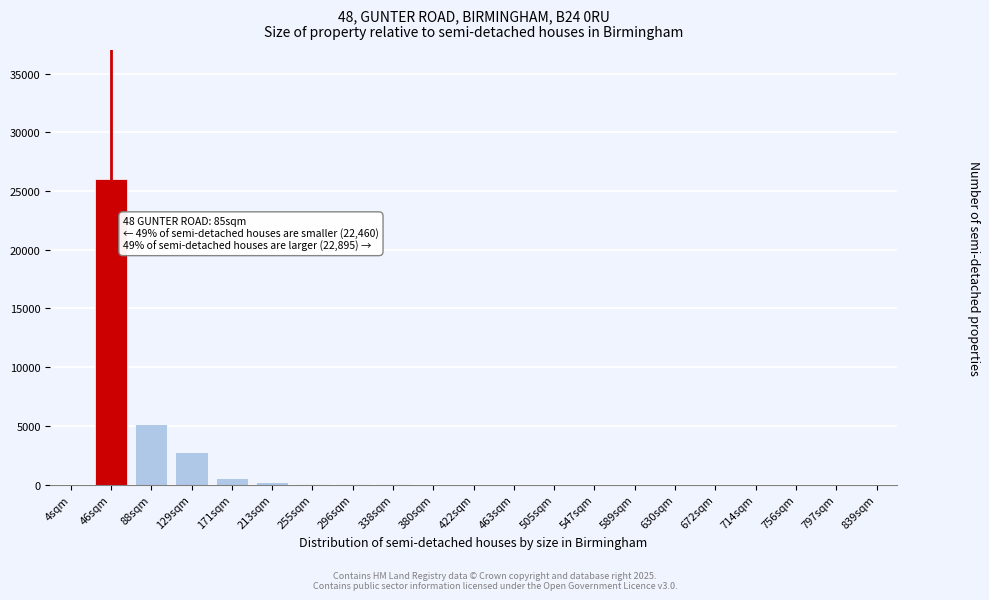

At which label is the value closest to 13000?

88sqm